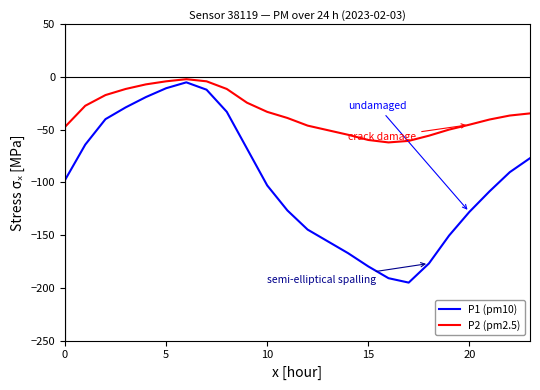

What is the smallest value displayed?

-195.0